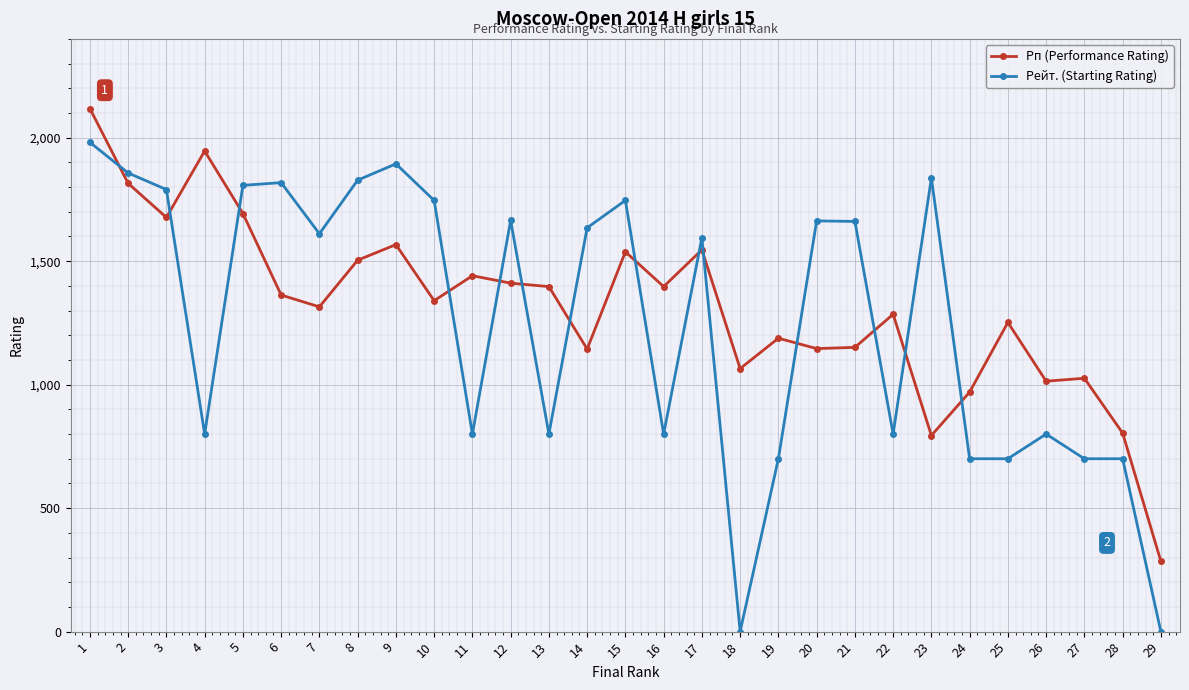

After their last crossing, which series has the higher values: Рейт. (Starting Rating) or Рп (Performance Rating)?

Рп (Performance Rating)